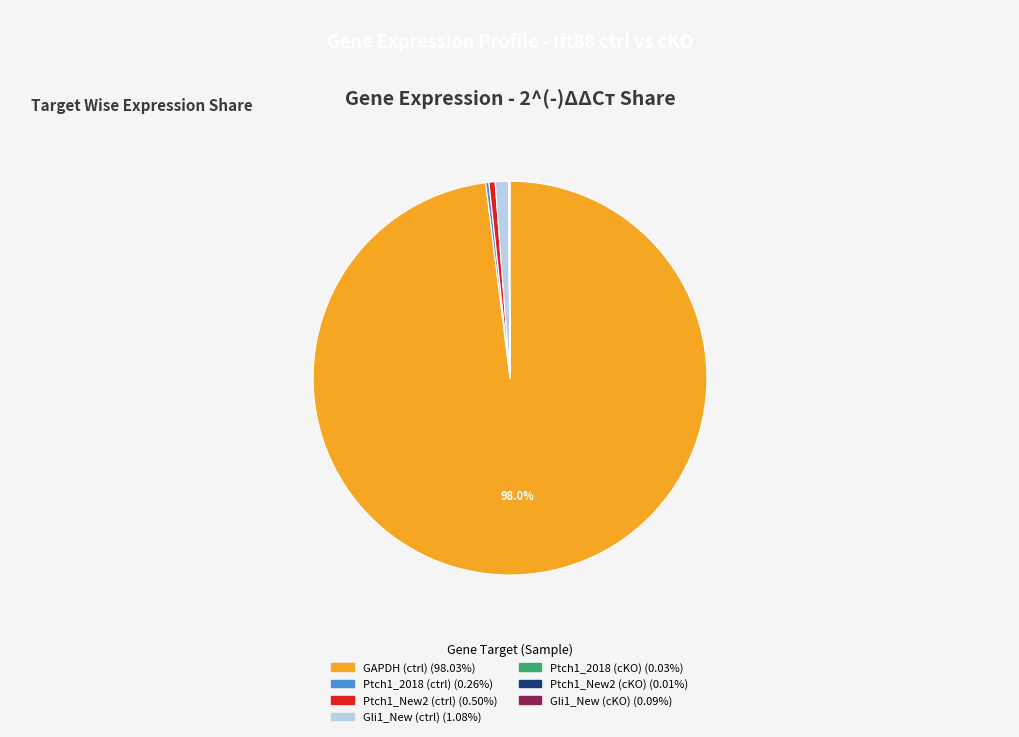

What is the largest slice in the pie chart?

GAPDH (ctrl)